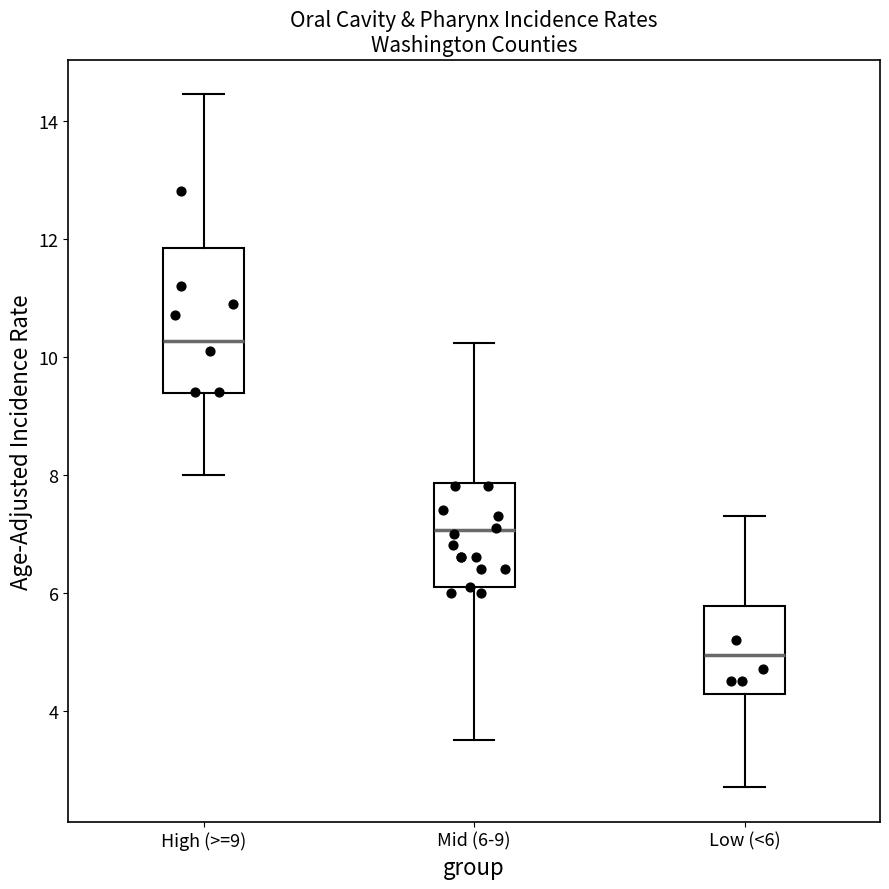

Where does the lower whisker of the box for Low (<6) end on the y-axis? The values are not printed on the chart, so give them approximately, as read against the axis.

2.8